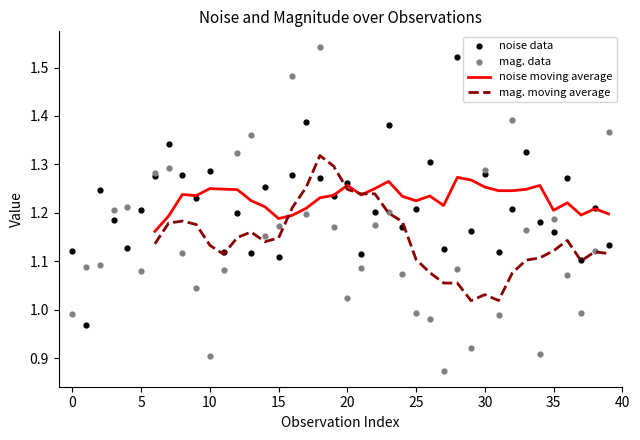

At which category is the sum across all series the highest?

18